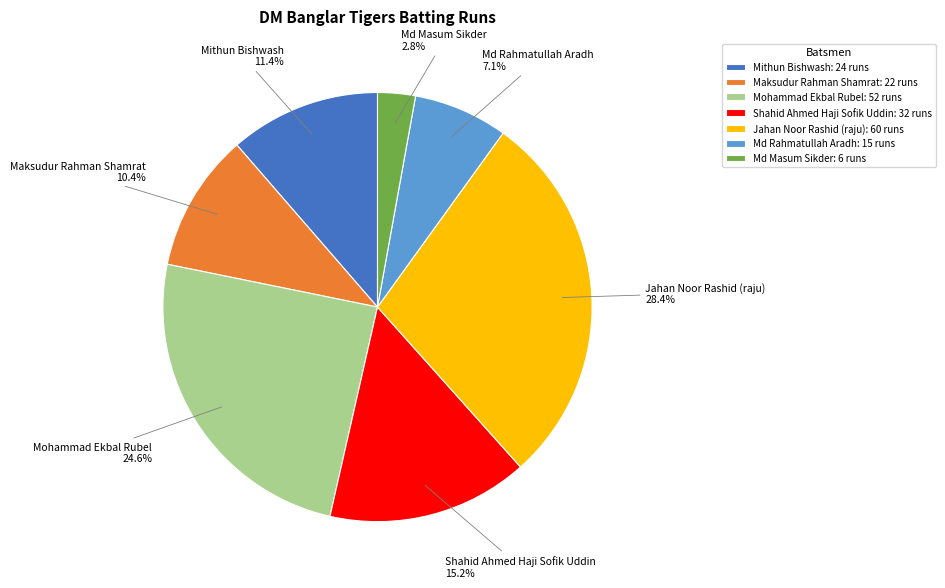

What is the smallest slice in the pie chart?

Md Masum Sikder